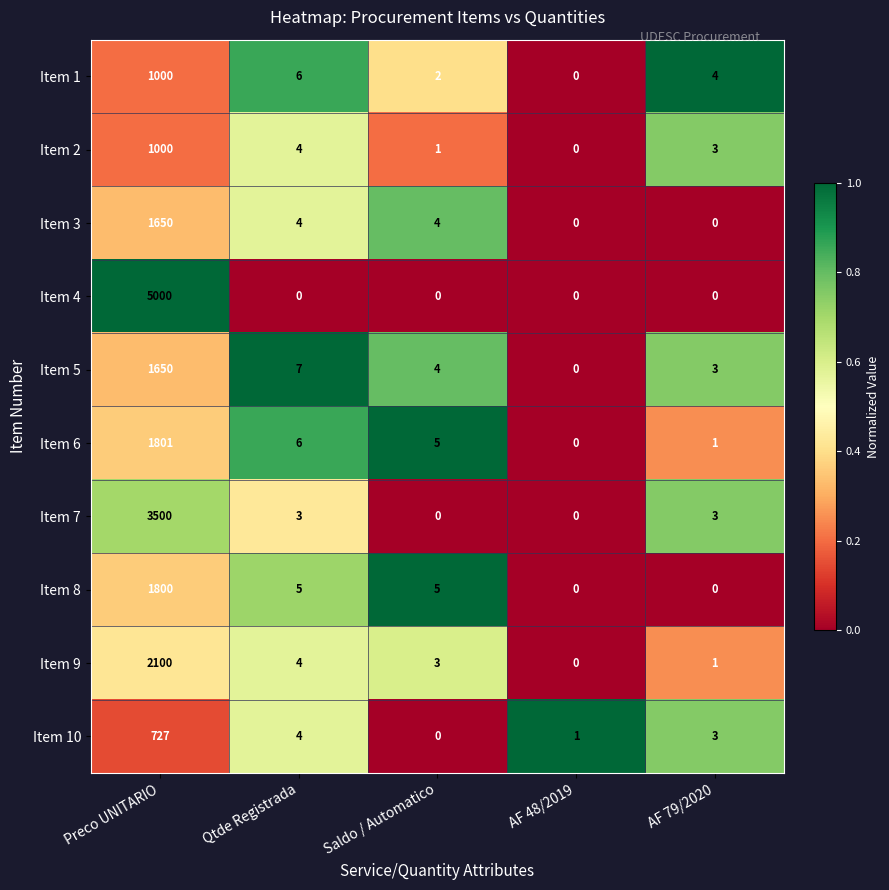

Rank the categories by Item 9 value from lowest to highest.

AF 48/2019, AF 79/2020, Saldo / Automatico, Qtde Registrada, Preco UNITARIO